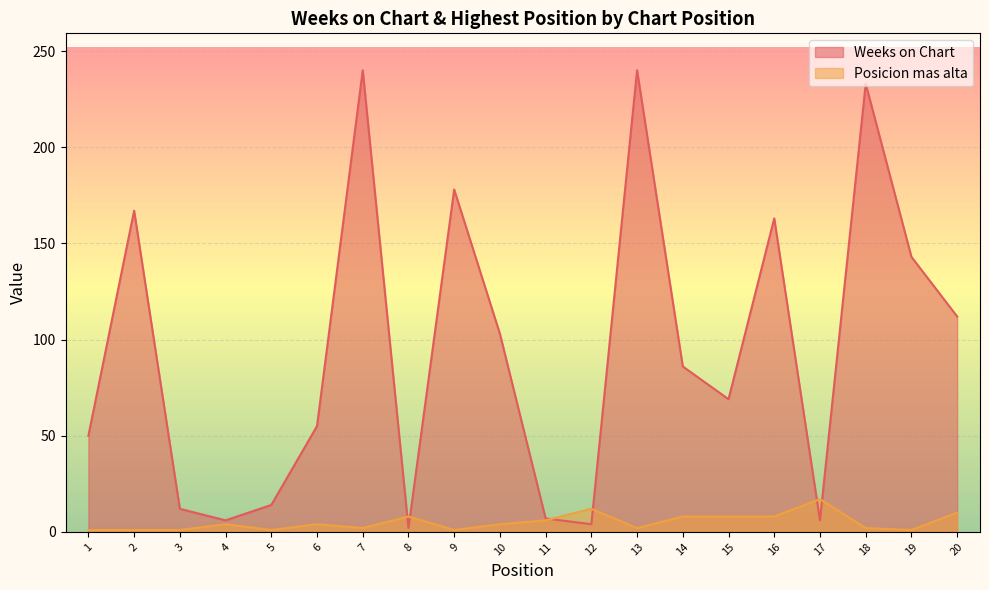

At which label does Weeks on Chart reach its peak?

7